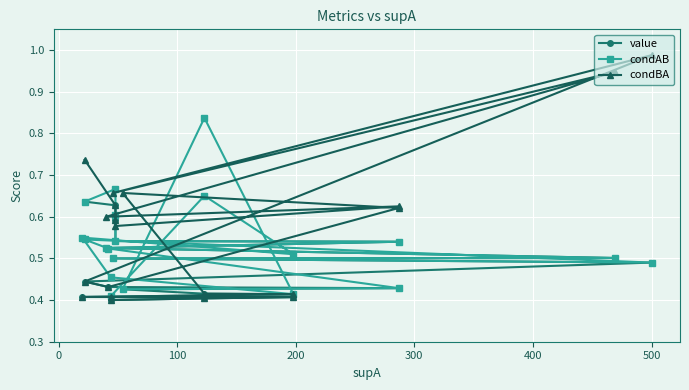

What is the approximate value of condBA at 200?

0.6